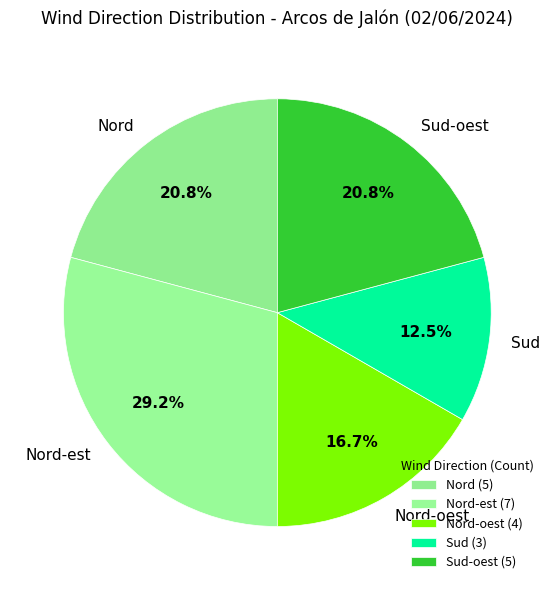

Between Sud and Sud-oest, which is larger?

Sud-oest